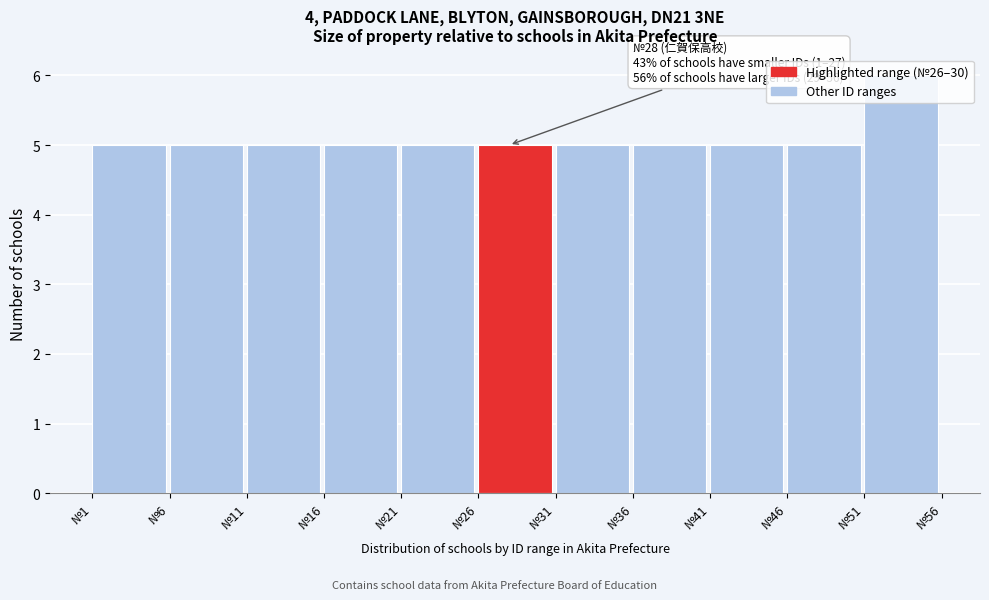

Which range on the x-axis has the tallest bar?

51 to 56